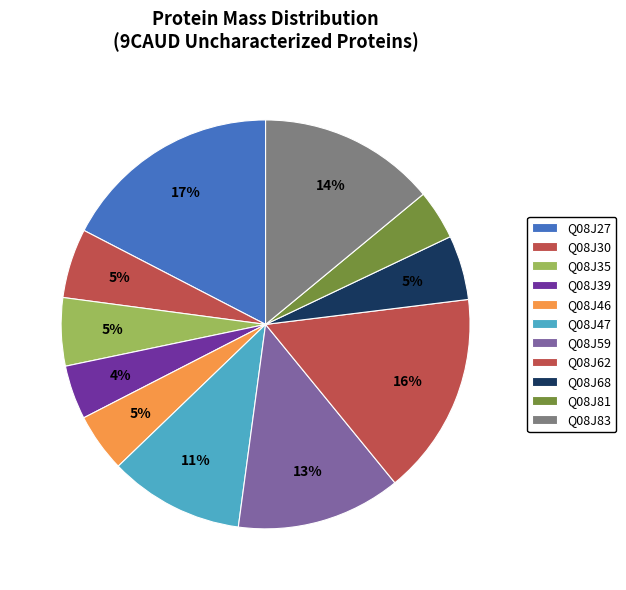

Which slice is the smallest?

Q08J81